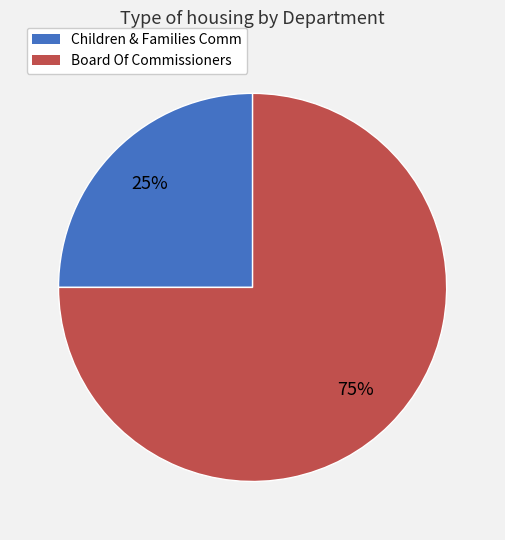

What is the largest slice in the pie chart?

Board Of Commissioners